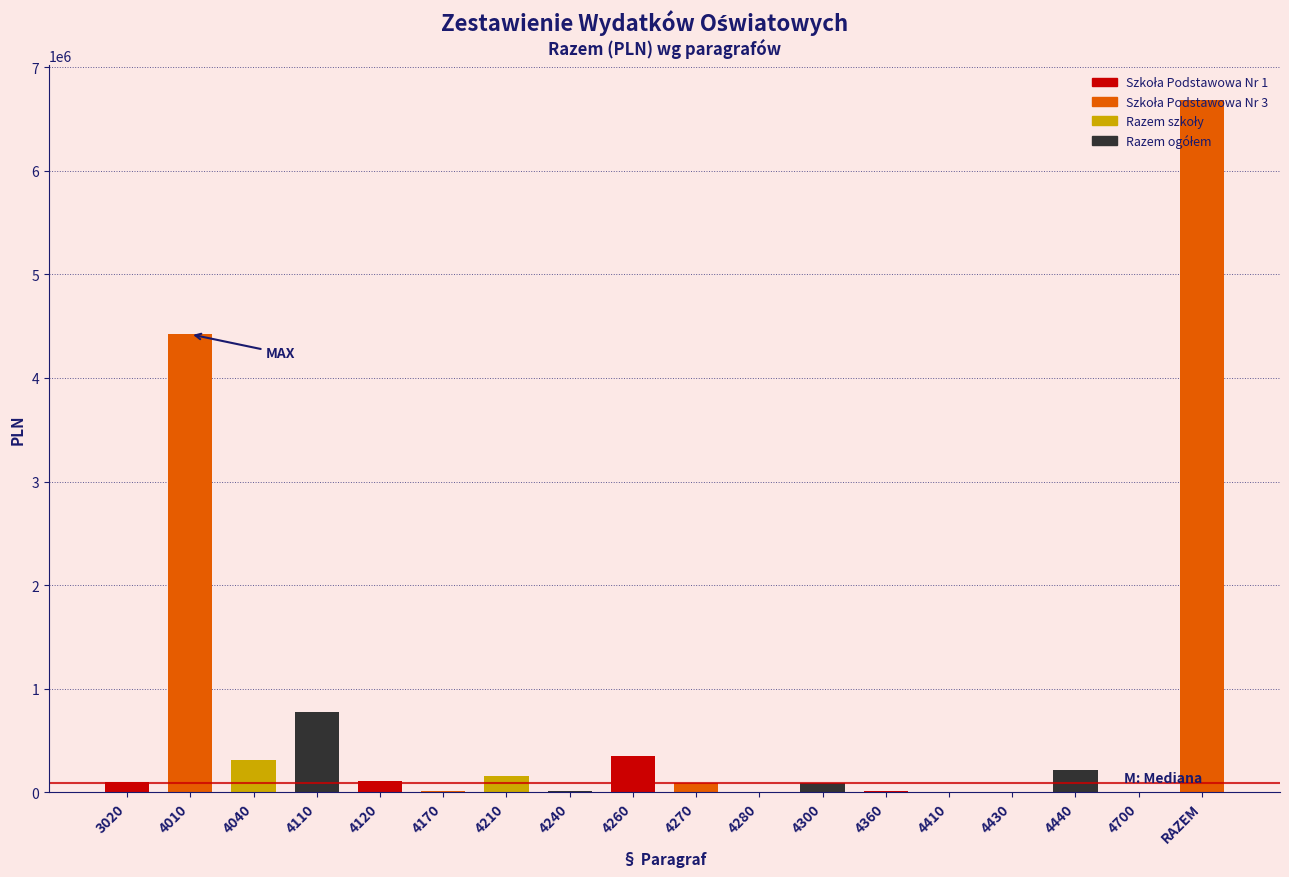

What is the change in value from 4040 to RAZEM?

+6376487